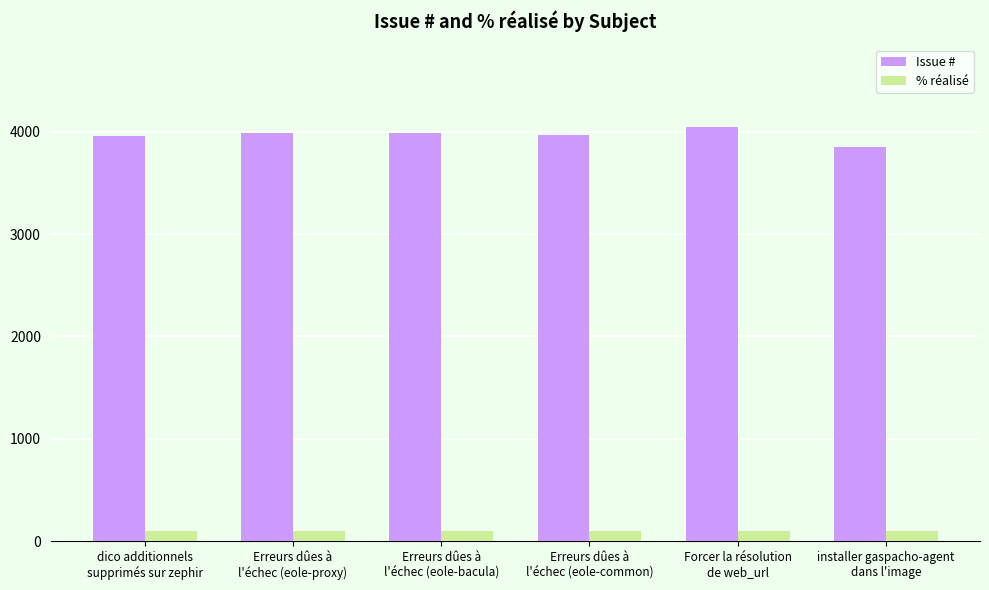

How many bars are there in total?

12